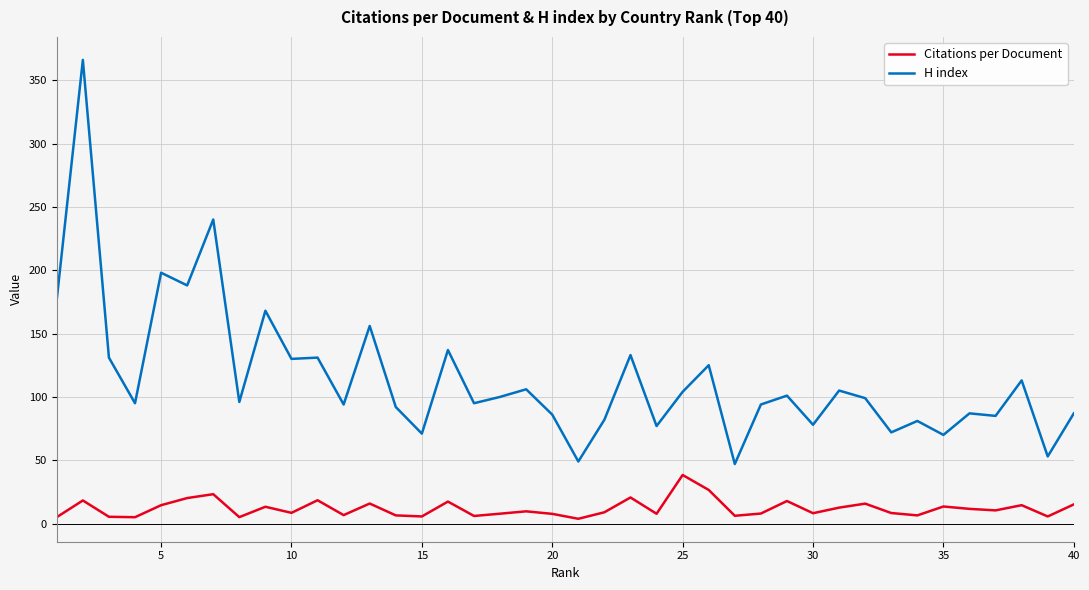

What is the lowest value of the H index series?

47.0